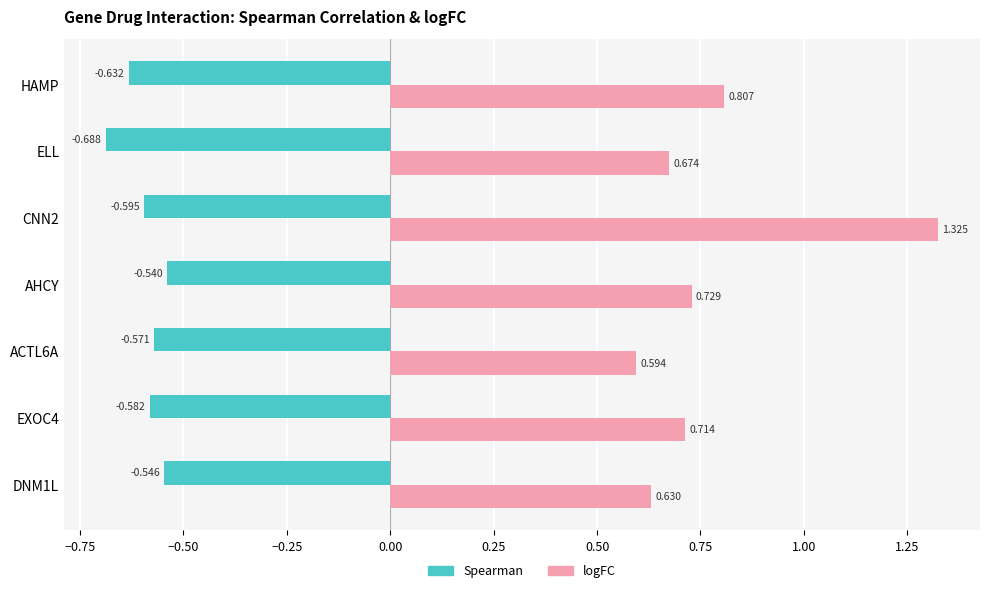

Between EXOC4 and ACTL6A, which series saw the biggest shift?

logFC